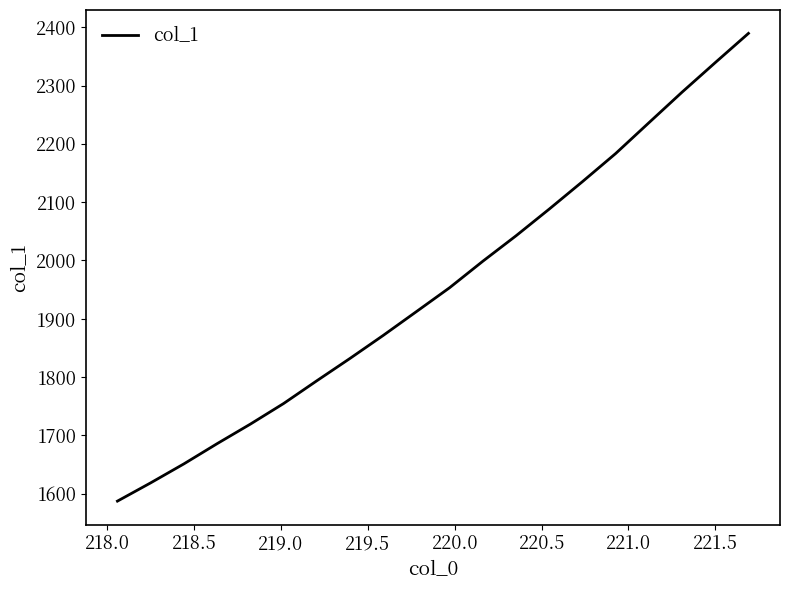

Does the chart display data point markers on the line(s)?

No